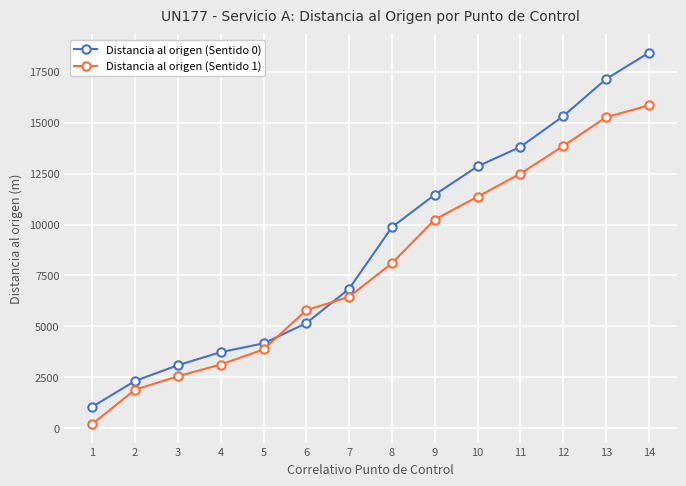

The value of Distancia al origen (Sentido 0) at 5 is 2812.4. True or false?

False